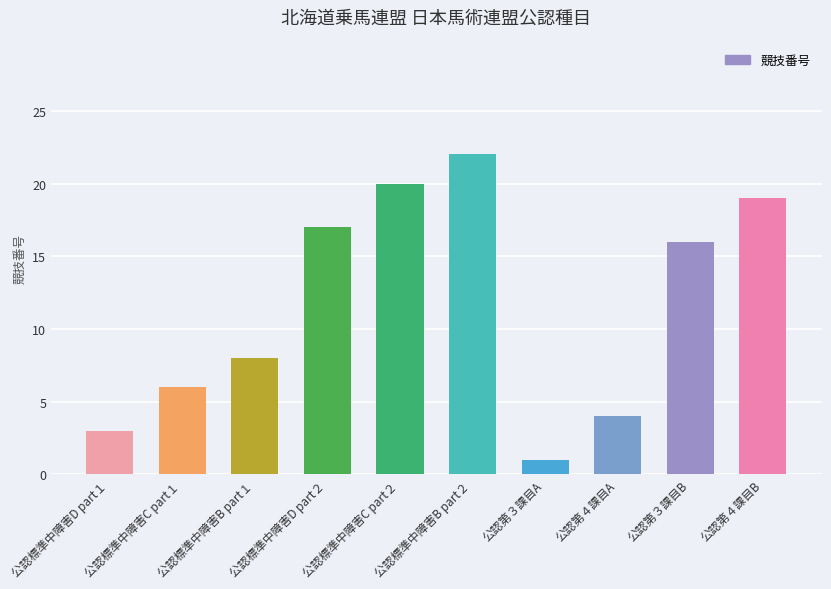

What value does the data have at 公認標準中障害D part１, to the nearest 5?

5